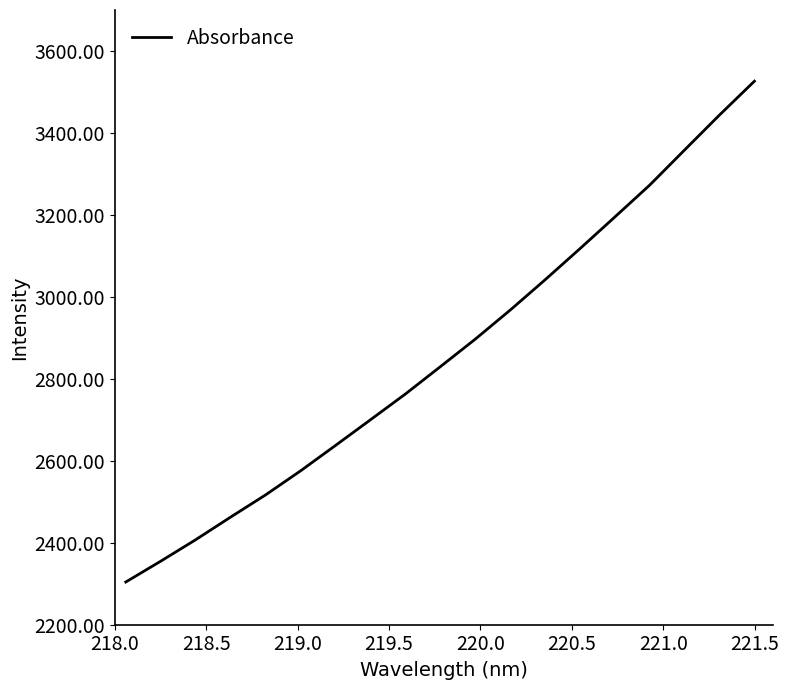

Is this an area chart (filled region under the line)?

No